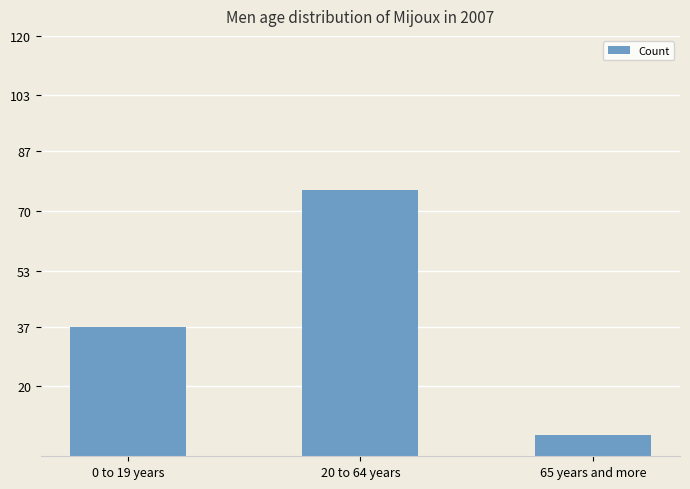

Is it true that the value at 65 years and more is 6?

True